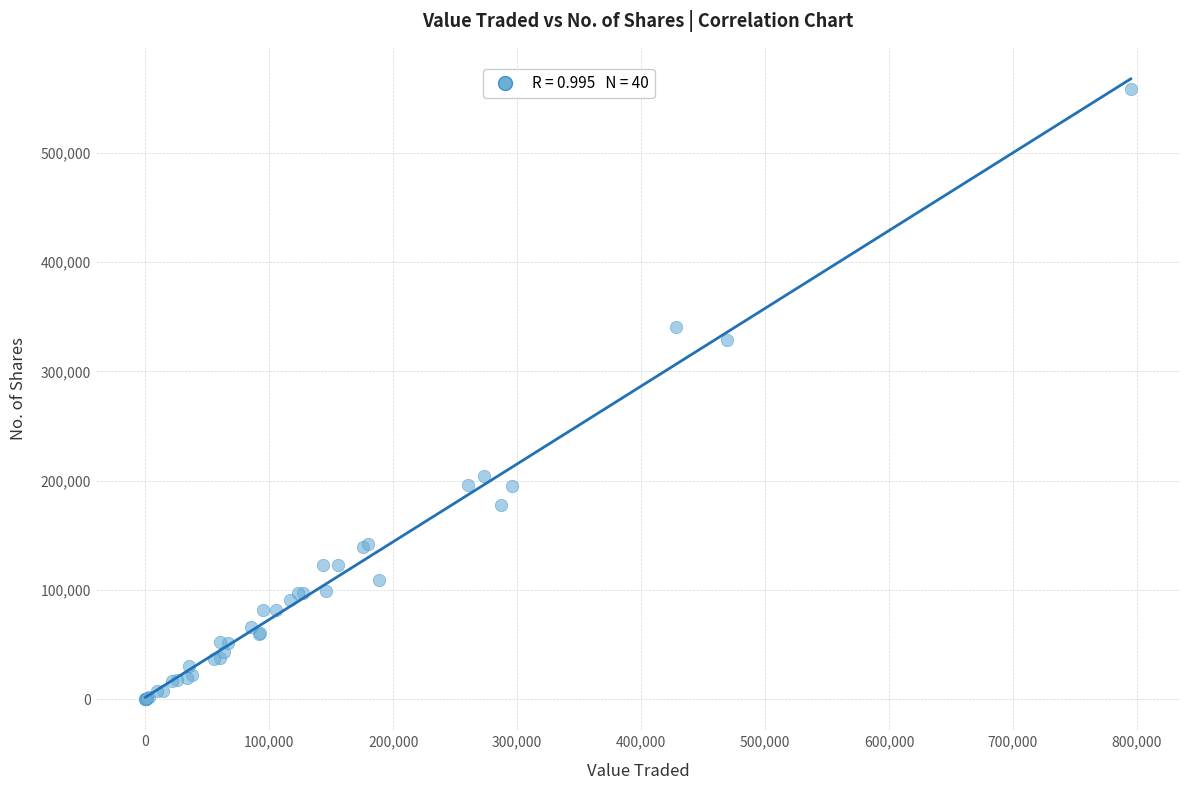

What Y value in the scatter plot is closest to 279018?

329061